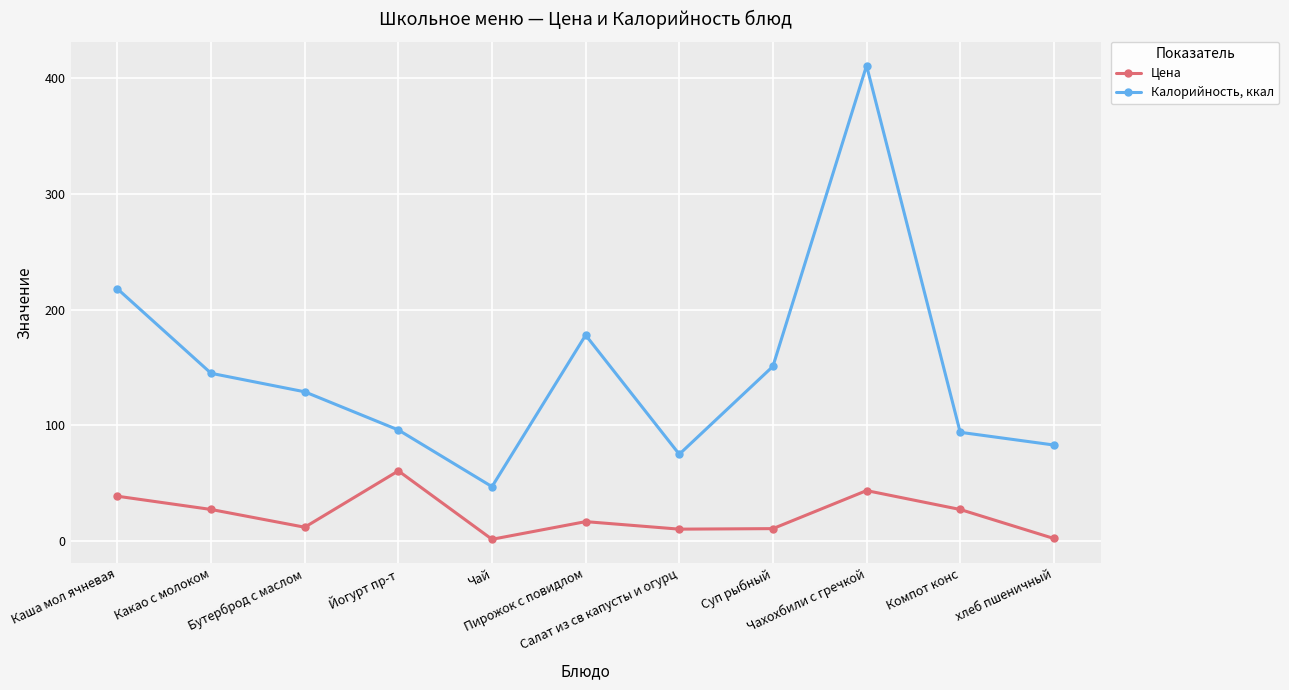

List the series in order of their overall mean, highest first.

Калорийность, ккал, Цена